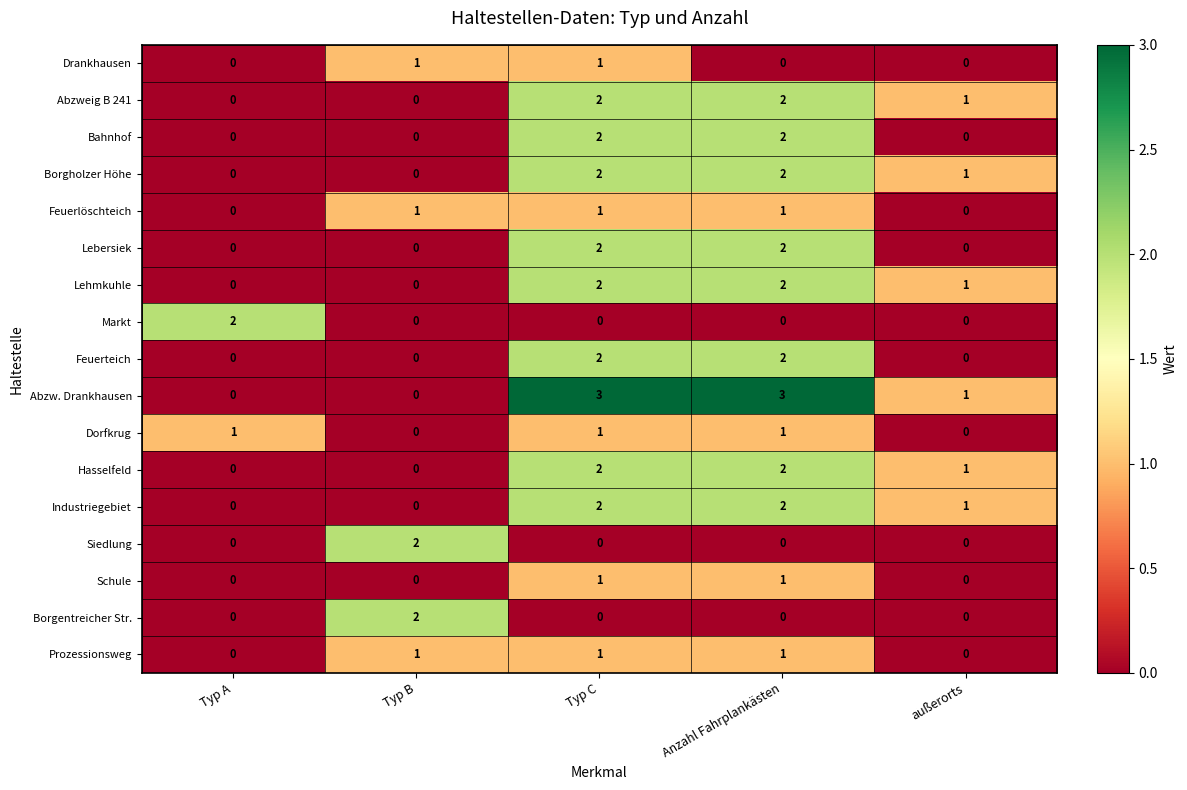

Which series has the widest spread of values?

Abzw. Drankhausen